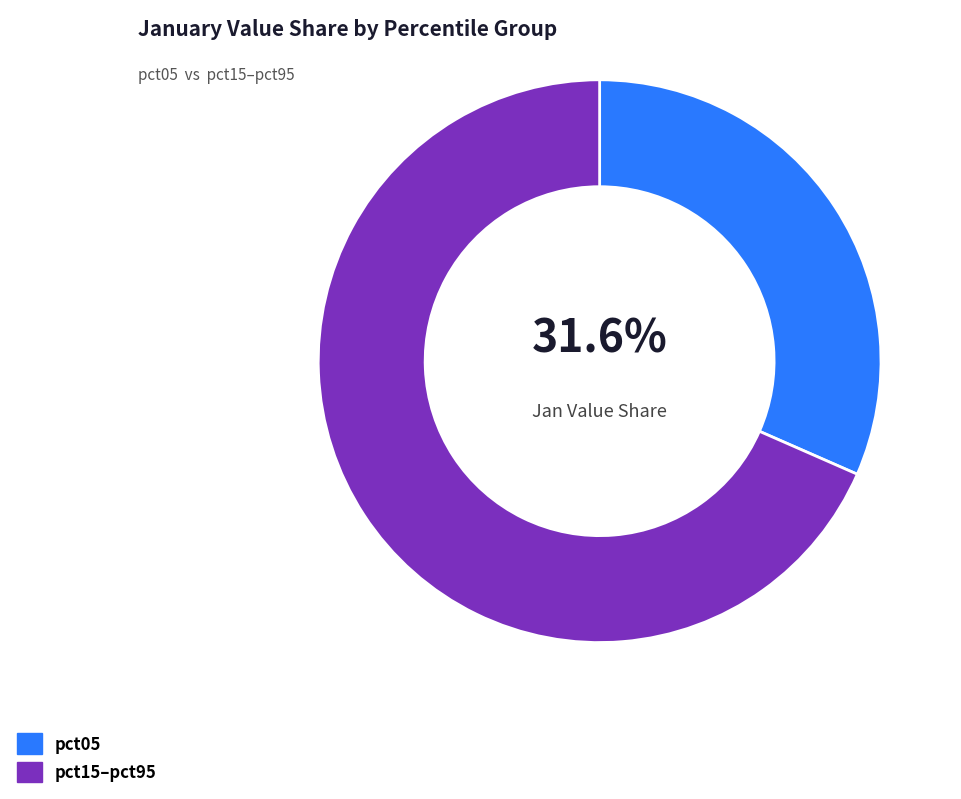

What is the largest slice in the pie chart?

pct15–pct95